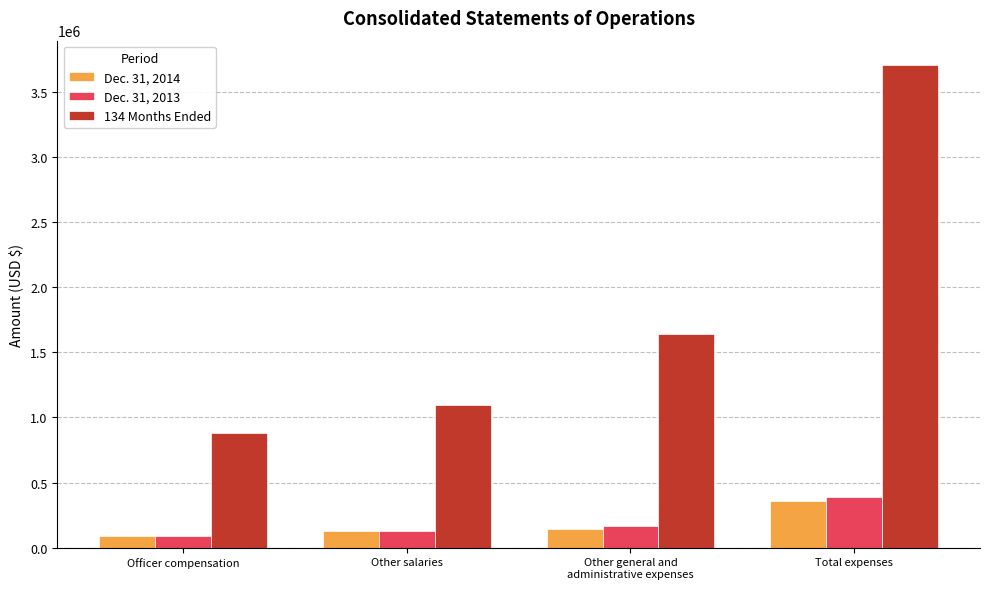

What is the minimum value for Dec. 31, 2014?

90000